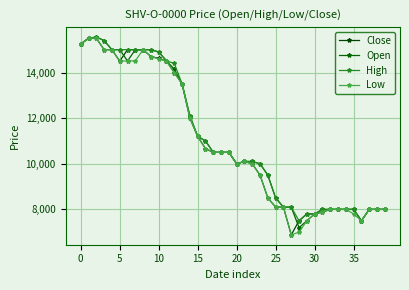

What are all the series names shown in the legend?

Close, Open, High, Low